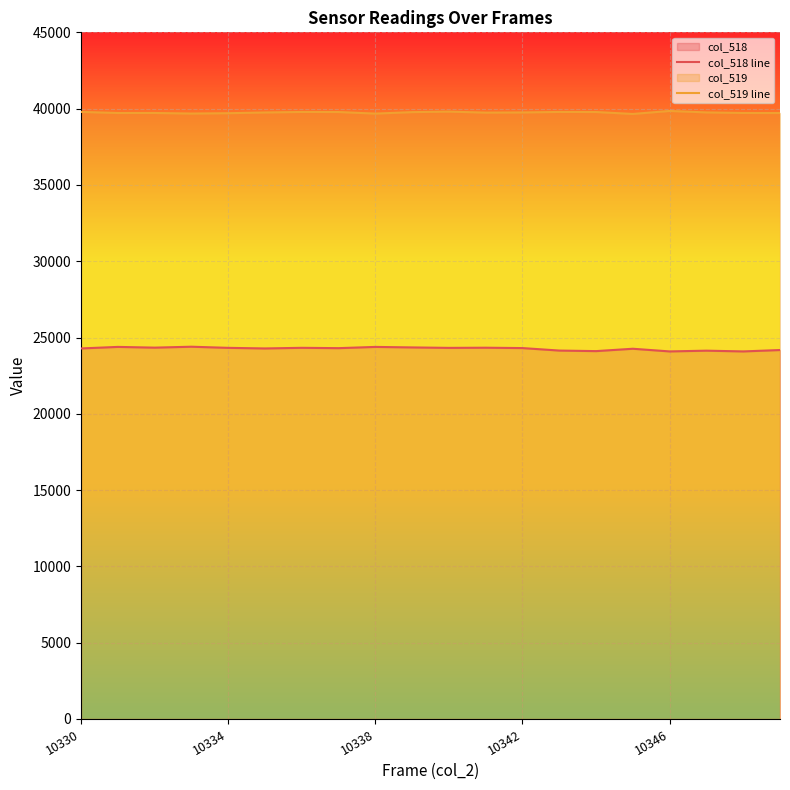

At how many categories does at least one series exceed 35808?

20